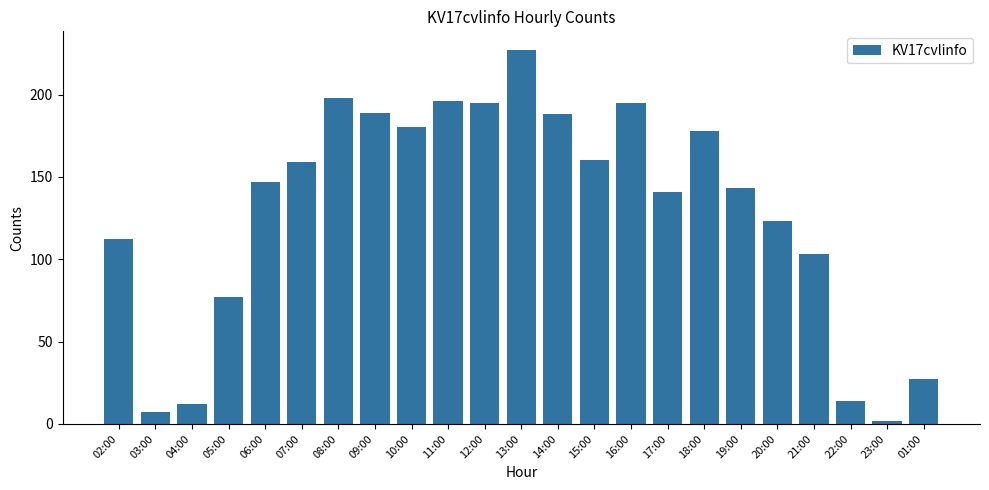

What position from the left is 02:00?

1